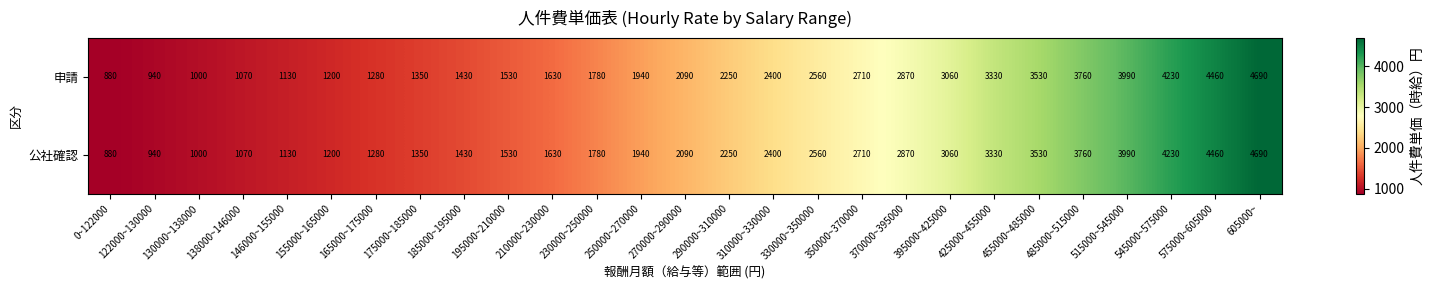

Which category has the lowest value across all series?

0~122000